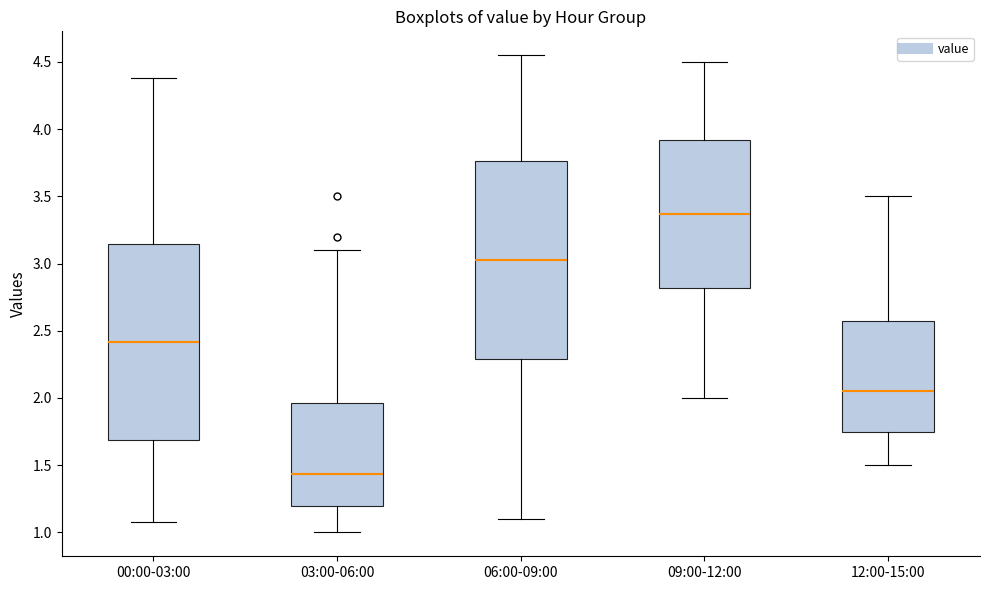

Which box has the lowest median line?

03:00-06:00